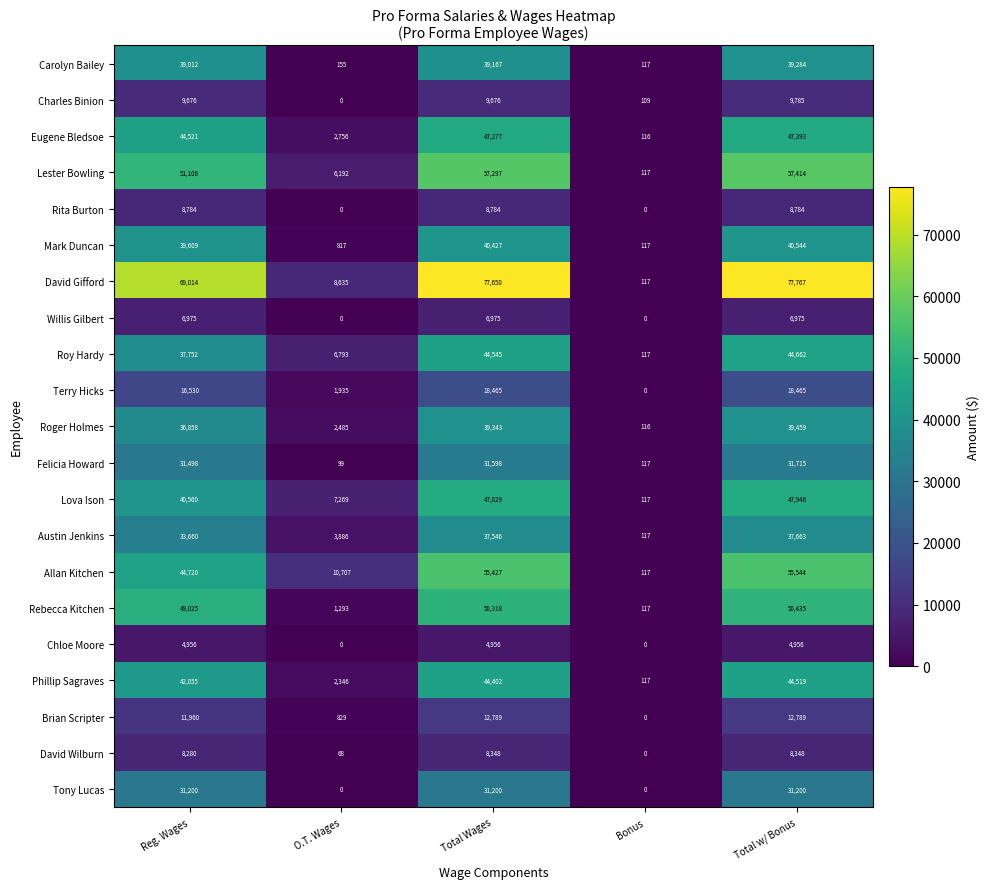

List the series in order of their peak value, highest first.

David Gifford, Lester Bowling, Allan Kitchen, Rebecca Kitchen, Lova Ison, Eugene Bledsoe, Roy Hardy, Phillip Sagraves, Mark Duncan, Roger Holmes, Carolyn Bailey, Austin Jenkins, Felicia Howard, Tony Lucas, Terry Hicks, Brian Scripter, Charles Binion, Rita Burton, David Wilburn, Willis Gilbert, Chloe Moore